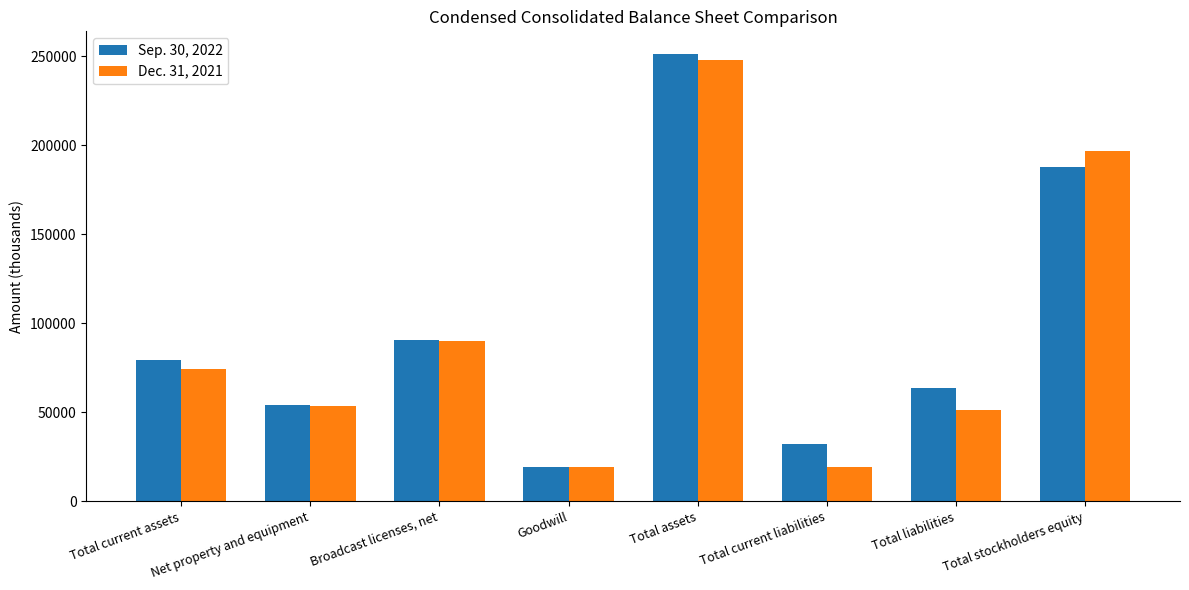

What are all the series names shown in the legend?

Sep. 30, 2022, Dec. 31, 2021